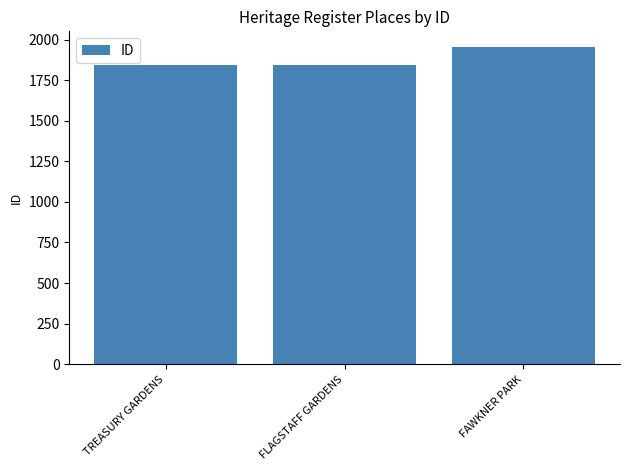

What position from the left is FAWKNER PARK?

3